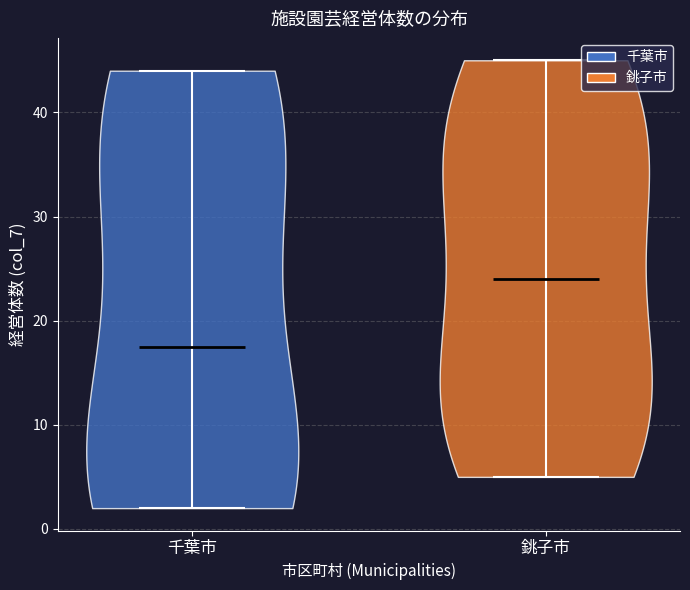

Reading left to right, read every violin against the y-axis: where its median line is, and the lowest and highest points it reaches. The values are not printed on the chart, so give them approximately, as read against the axis.

千葉市: median line 18, lowest point 2, highest point 44
銚子市: median line 24, lowest point 5, highest point 45